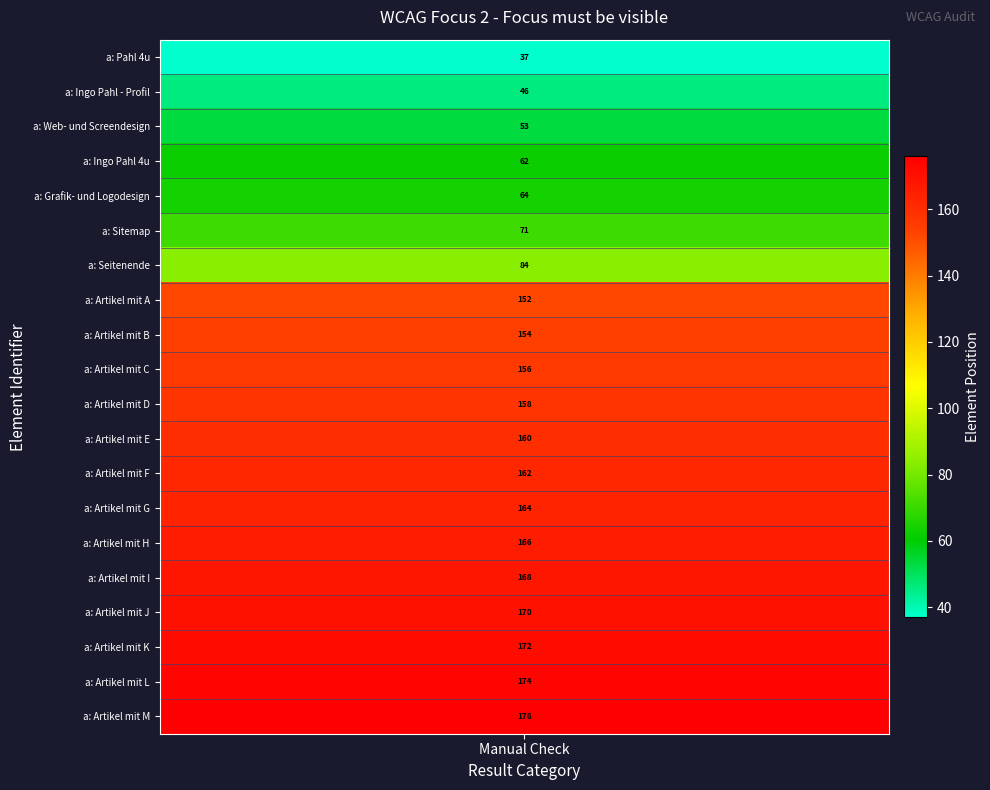

What is the change in value from a: Seitenende to a: Artikel mit J?

+86